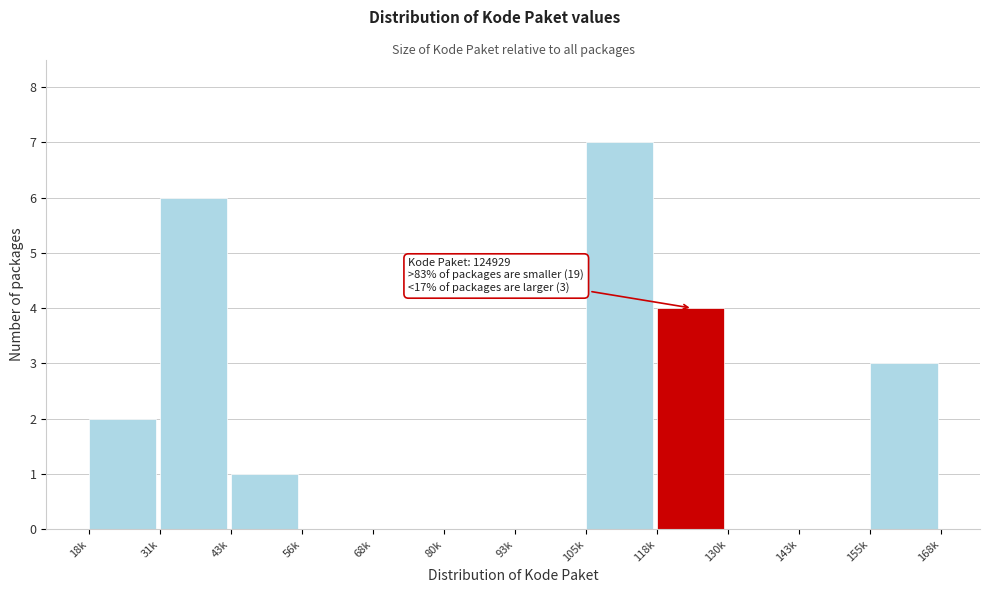

Reading left to right, transcribe all the data shown in this chart.

18k=2	31k=6	43k=1	56k=0	68k=0	80k=0	93k=0	105k=7	118k=4	130k=0	143k=0	155k=3